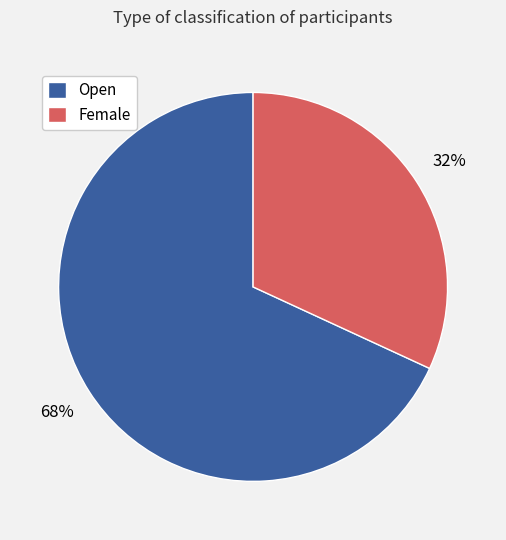

How many slices are in this pie chart?

2